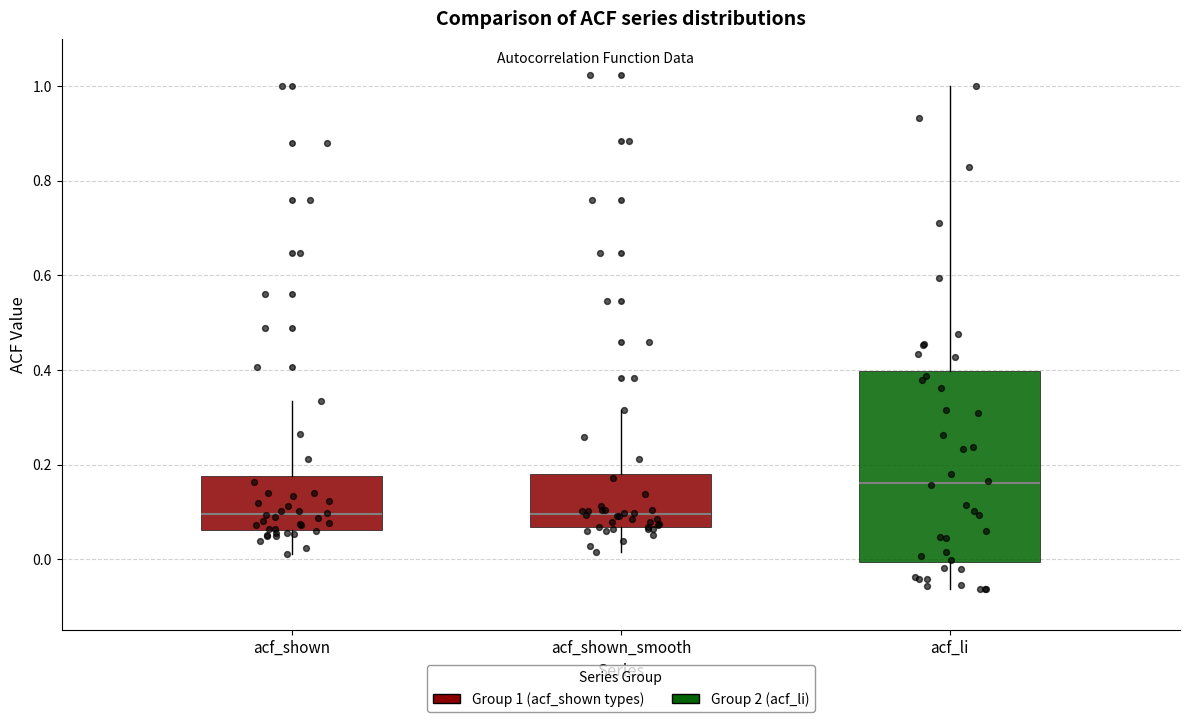

Reading left to right, transcribe this box plot: for each box, give where its median line is, the range the box spans, and where its two whiskers end, as read against the y-axis. The values are not printed on the chart, so give them approximately, as read against the axis.

acf_shown: median 0.10, box 0.06 to 0.18, whiskers 0.02 to 0.34
acf_shown_smooth: median 0.10, box 0.06 to 0.18, whiskers 0.02 to 0.32
acf_li: median 0.16, box 0.00 to 0.40, whiskers -0.06 to 1.00